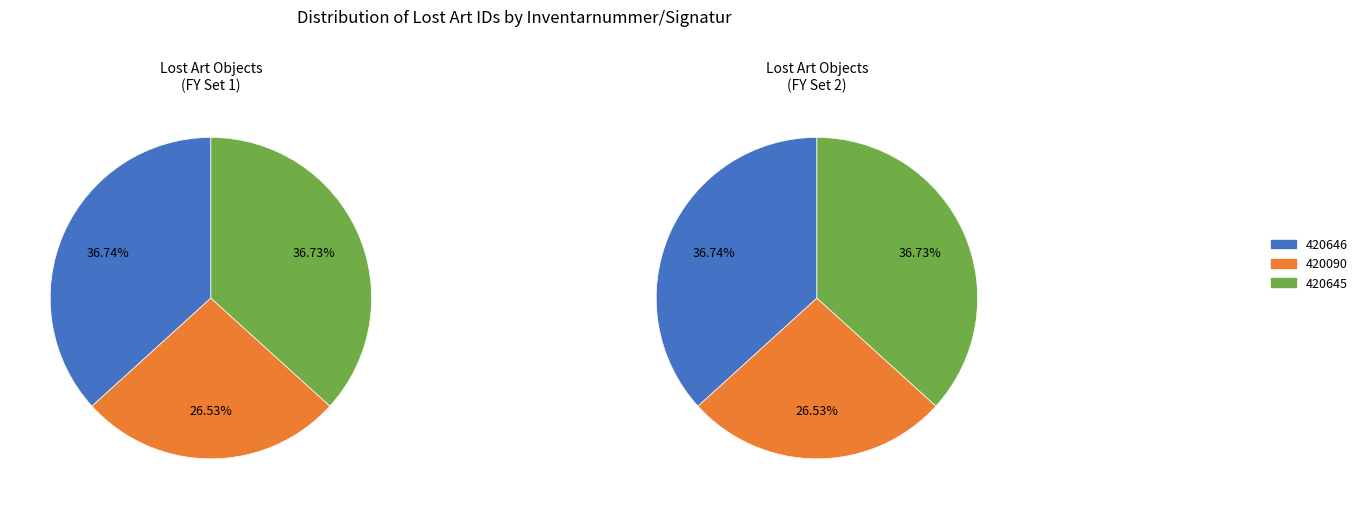

What percentage is NOT represented by 420090?

73.5%